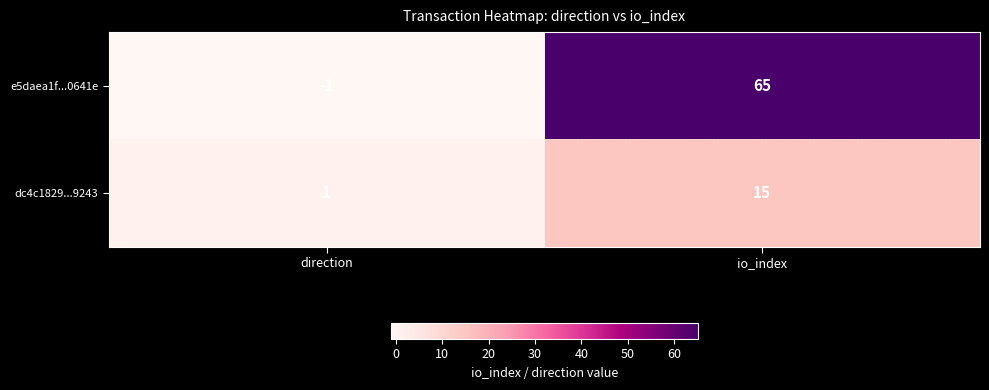

List the series in order of their overall mean, highest first.

e5daea1f...0641e, dc4c1829...9243